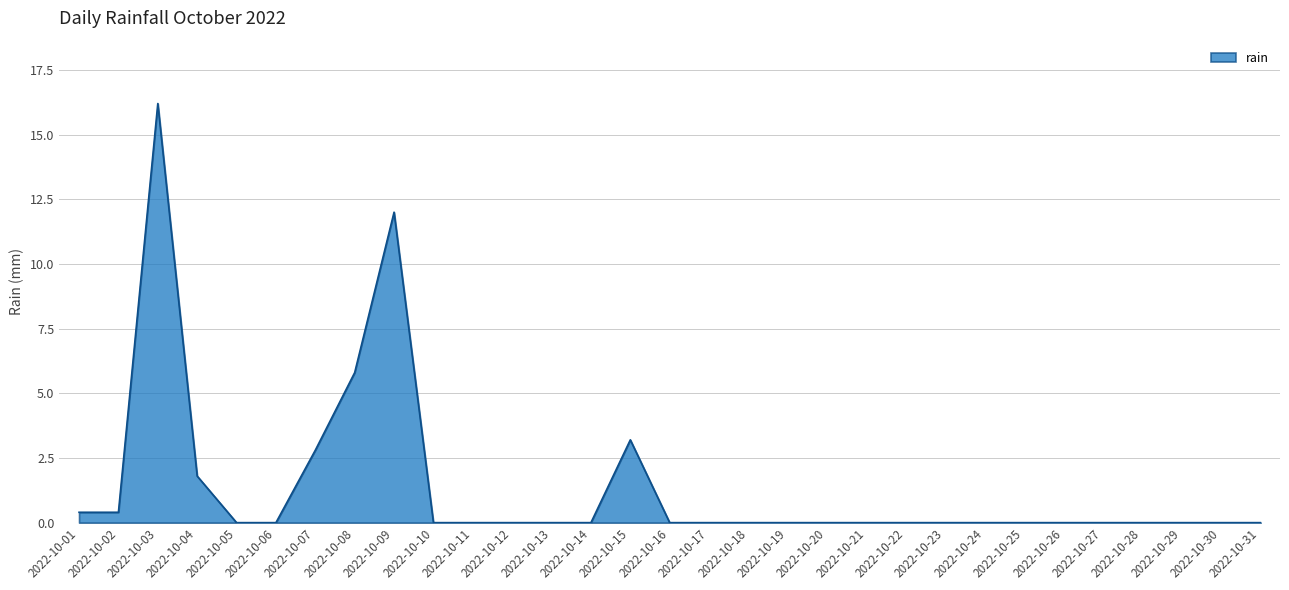

Reading right to left, what are all the values shown in this chart?

2022-10-31=0.0	2022-10-30=0.0	2022-10-29=0.0	2022-10-28=0.0	2022-10-27=0.0	2022-10-26=0.0	2022-10-25=0.0	2022-10-24=0.0	2022-10-23=0.0	2022-10-22=0.0	2022-10-21=0.0	2022-10-20=0.0	2022-10-19=0.0	2022-10-18=0.0	2022-10-17=0.0	2022-10-16=0.0	2022-10-15=3.2	2022-10-14=0.0	2022-10-13=0.0	2022-10-12=0.0	2022-10-11=0.0	2022-10-10=0.0	2022-10-09=12.0	2022-10-08=5.8	2022-10-07=2.8	2022-10-06=0.0	2022-10-05=0.0	2022-10-04=1.8	2022-10-03=16.2	2022-10-02=0.4	2022-10-01=0.4